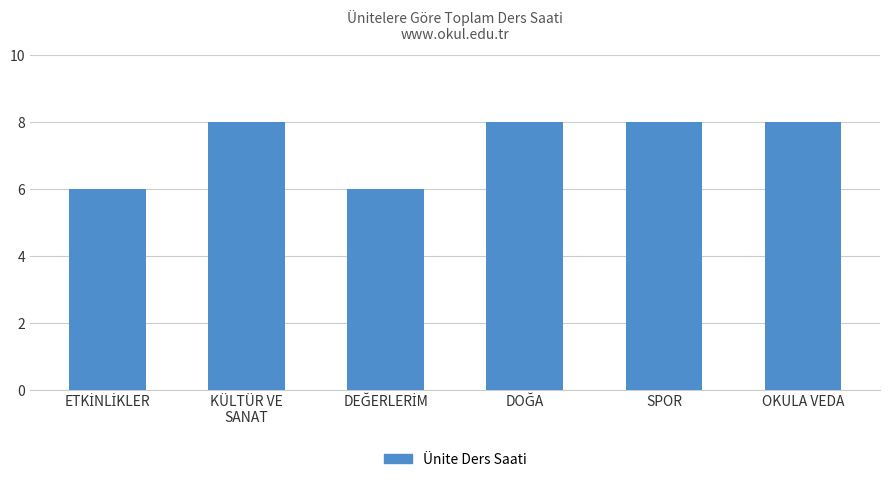

The value at KÜLTÜR VE
SANAT is 2. True or false?

False